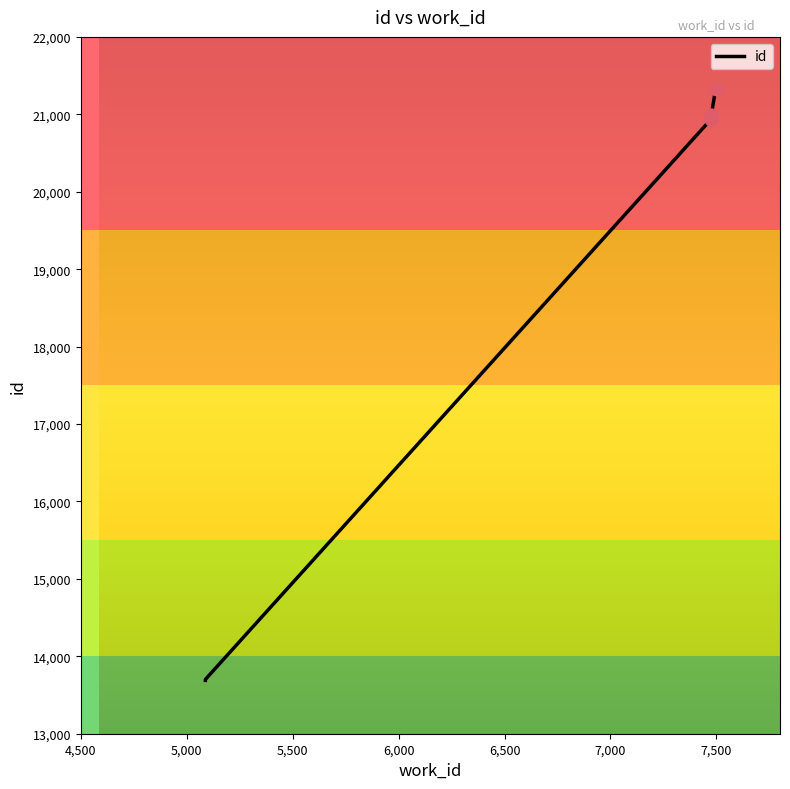

Approximately how many times larger is the value at 7475 compared to 5088?

1.5